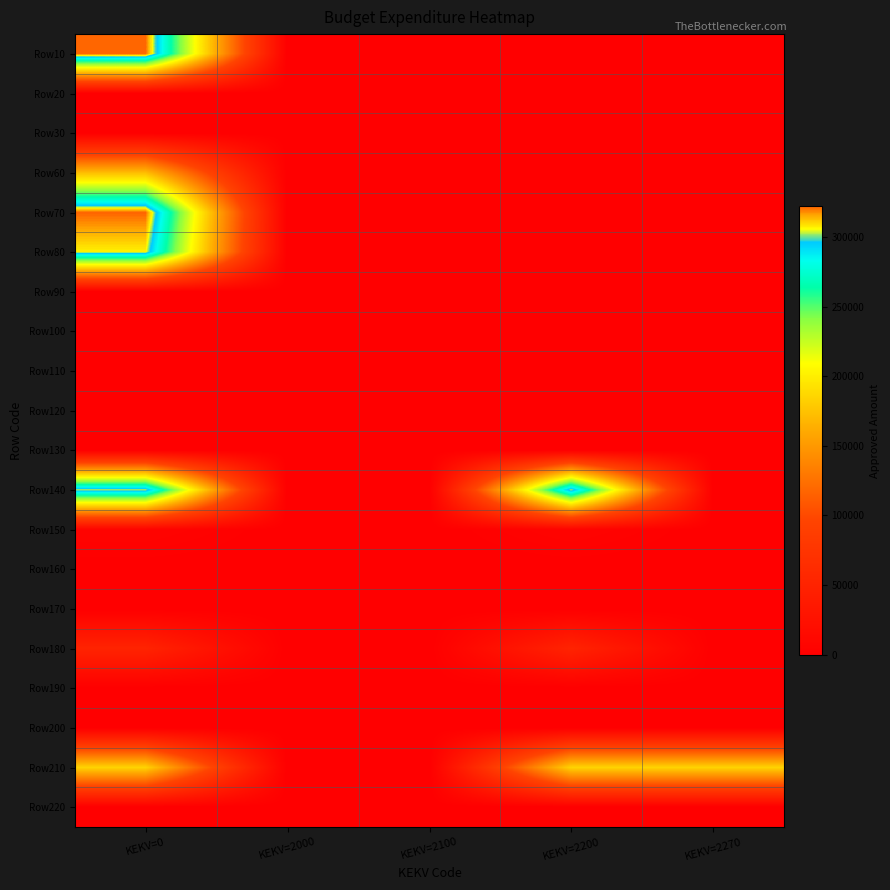

At which category is the sum across all series the highest?

KEKV=0